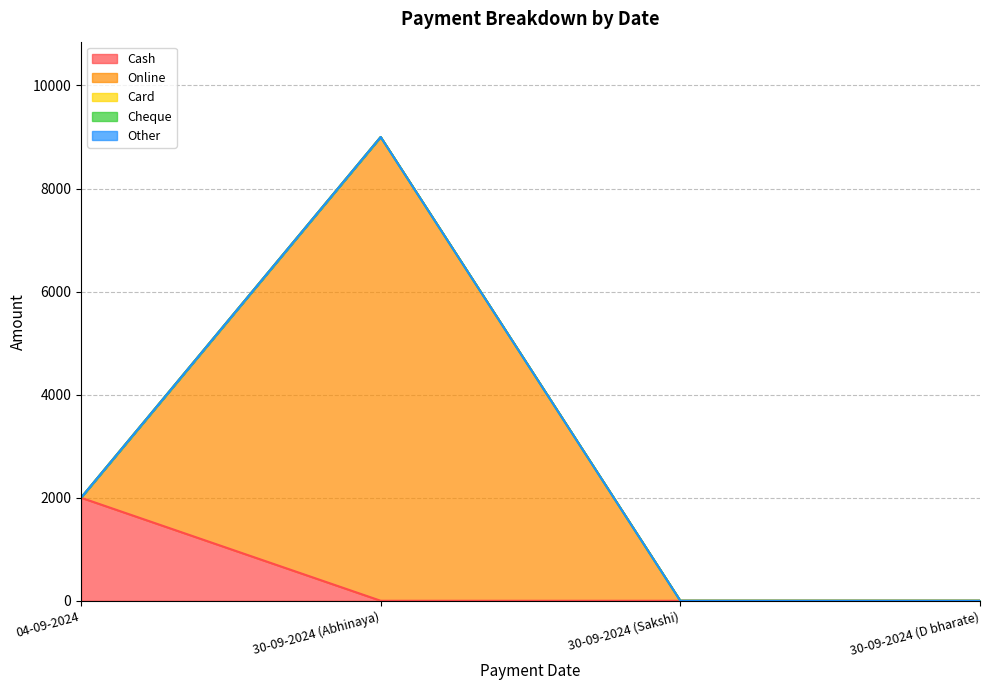

True or false: Card and Cash cross at least once.

False